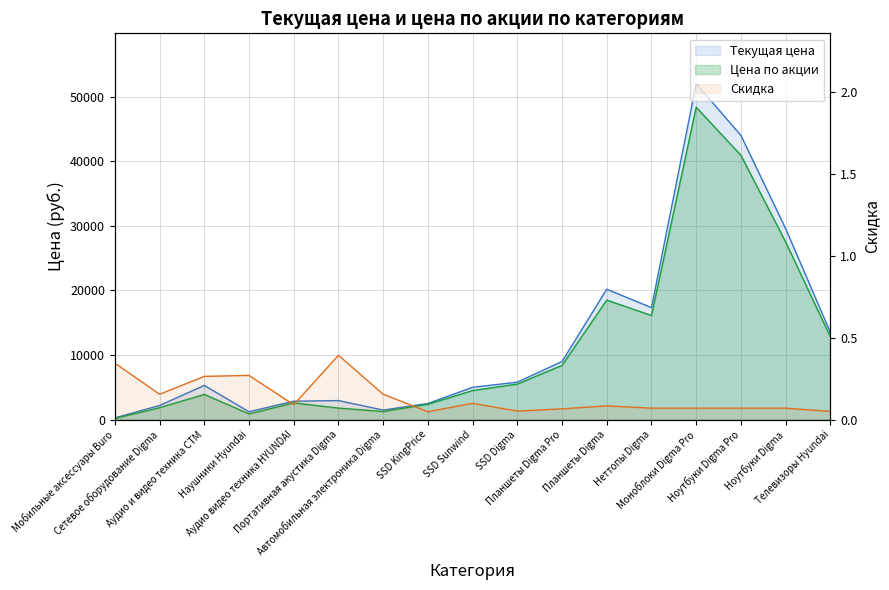

Which category has the highest value in the Текущая цена series?

Моноблоки Digma Pro